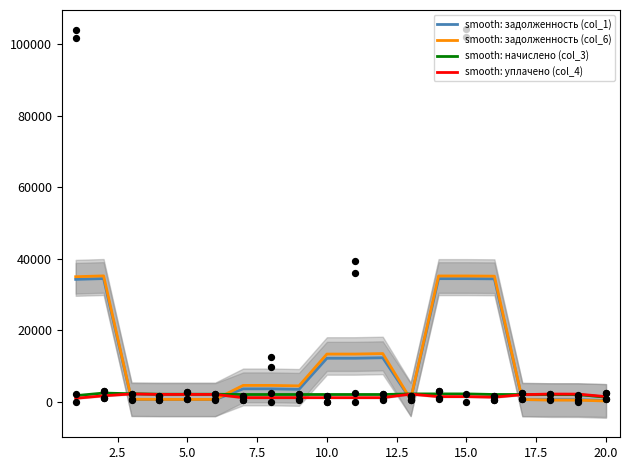

Is the value of уплачено (col_4) at 4 greater than the value of задолженность (col_6) at 9?

Yes